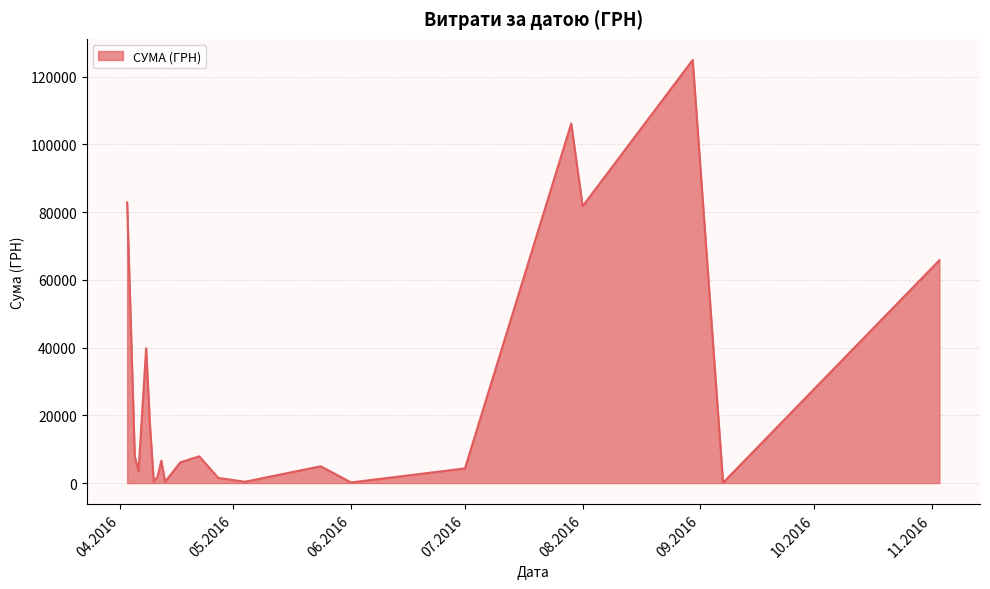

What is the maximum value shown in the chart?

124904.8